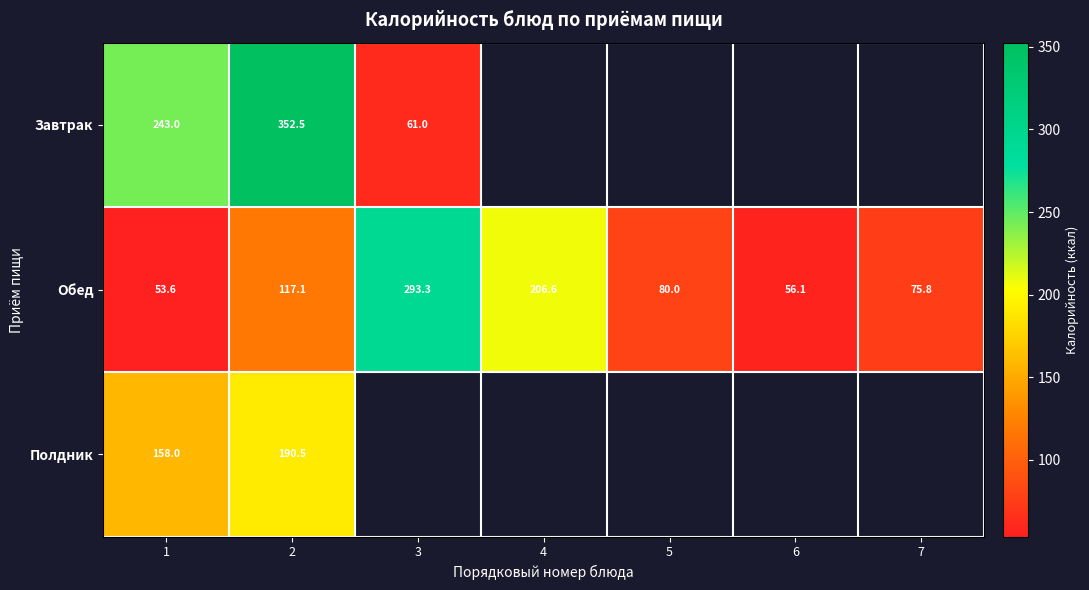

Between 6 and 3, which is larger?

3